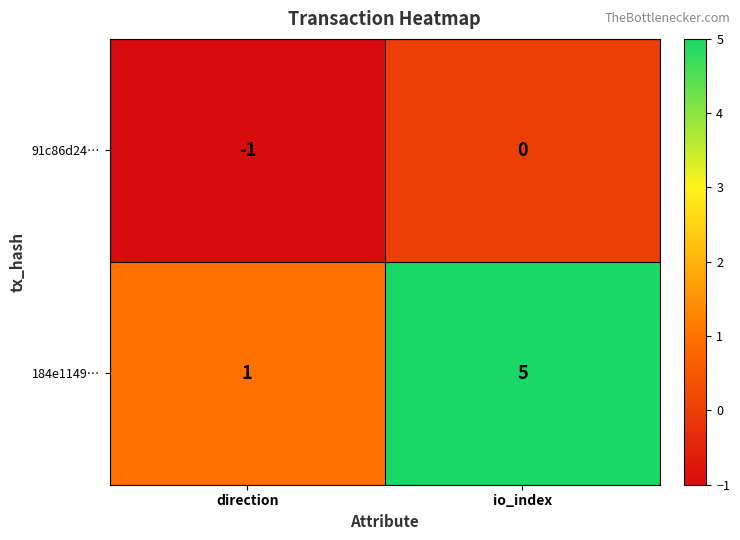

The value of 184e1149… at io_index is 8. True or false?

False